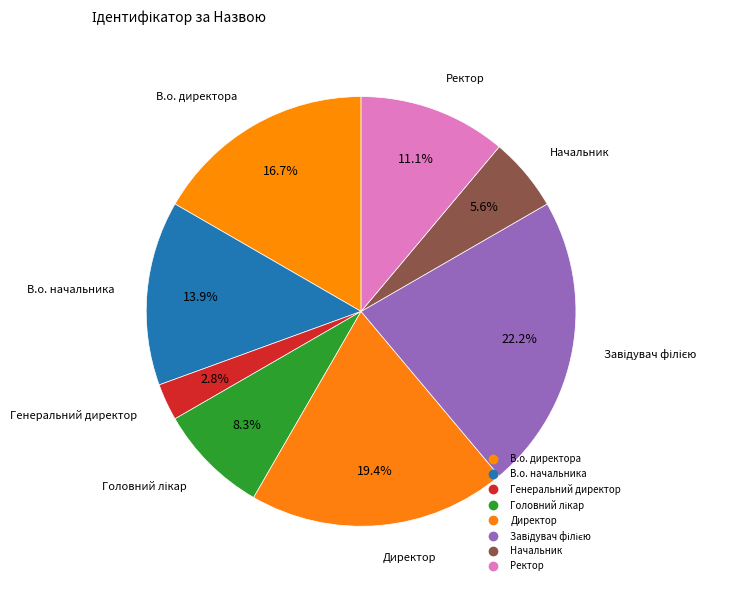

Which has a higher value, В.о. начальника or Завідувач філією?

Завідувач філією